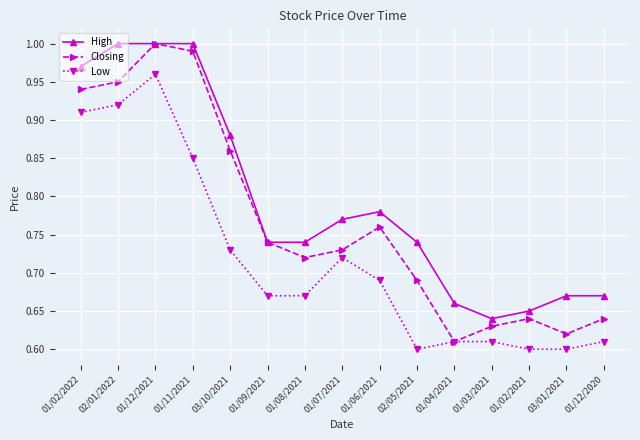

What position from the left is 01/07/2021?

8